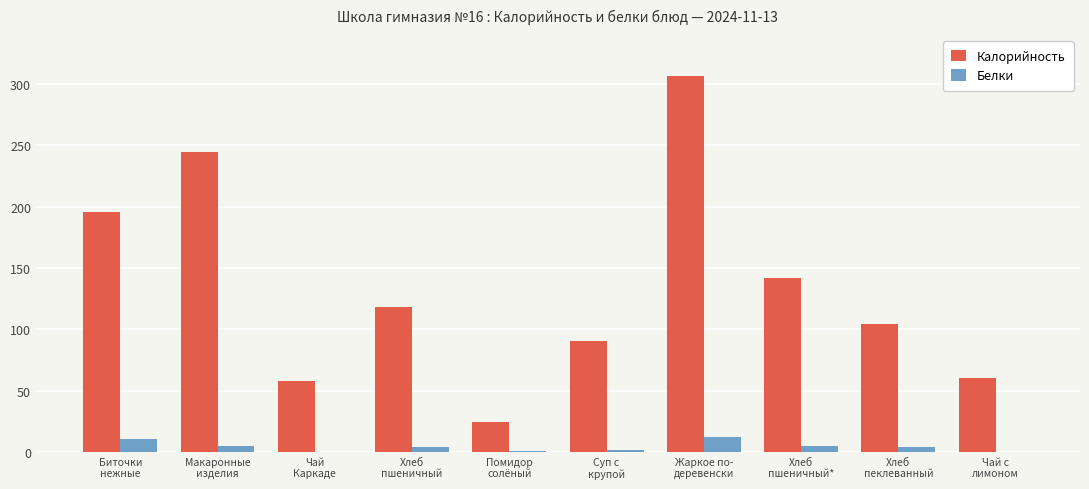

How many data points in Калорийность are above 118?

5